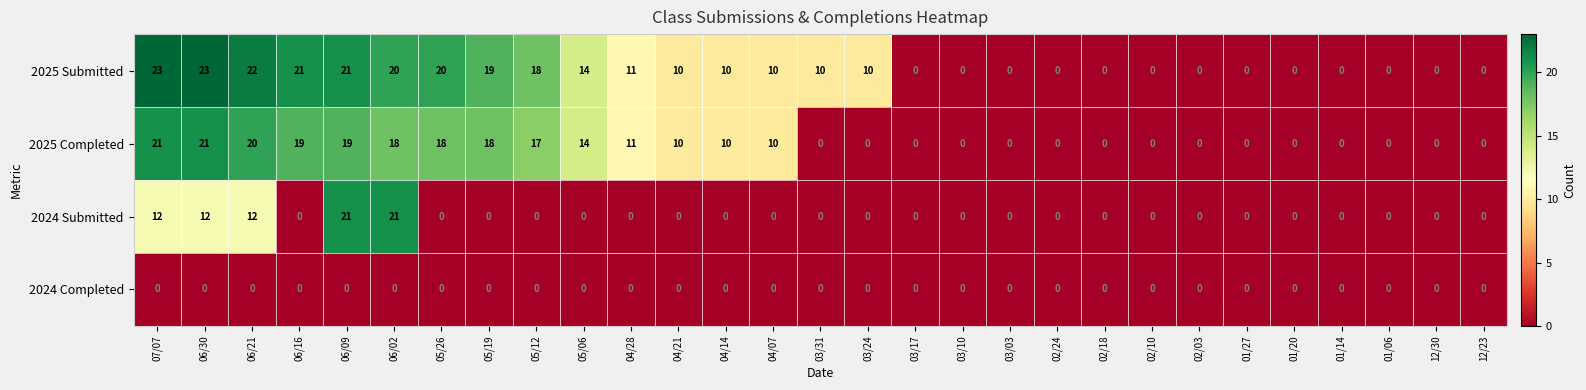

Which series has the largest range (max minus min)?

2025 Submitted